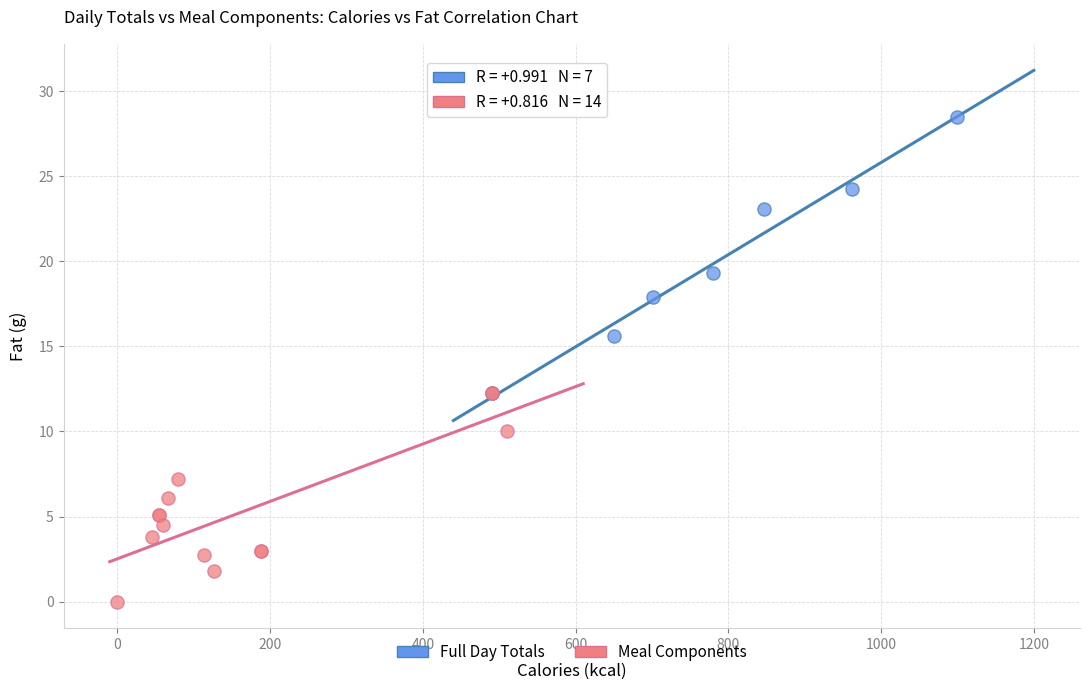

Which series contains the lowest Y value?

Meal Components